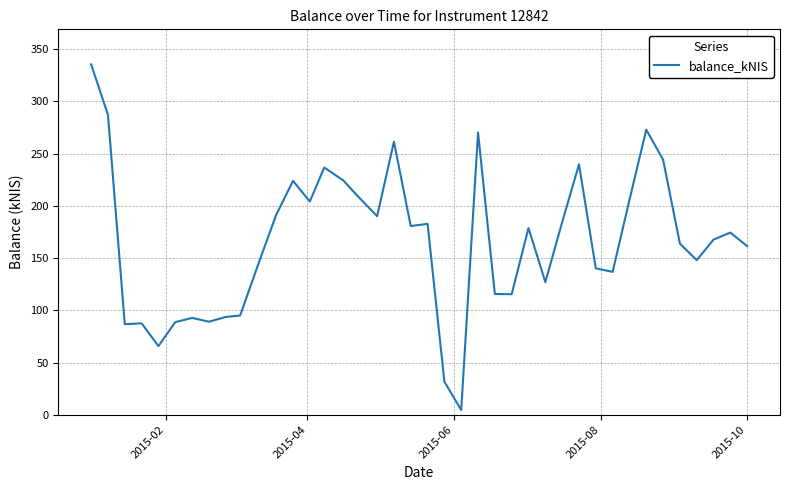

How many distinct data groups are displayed?

1